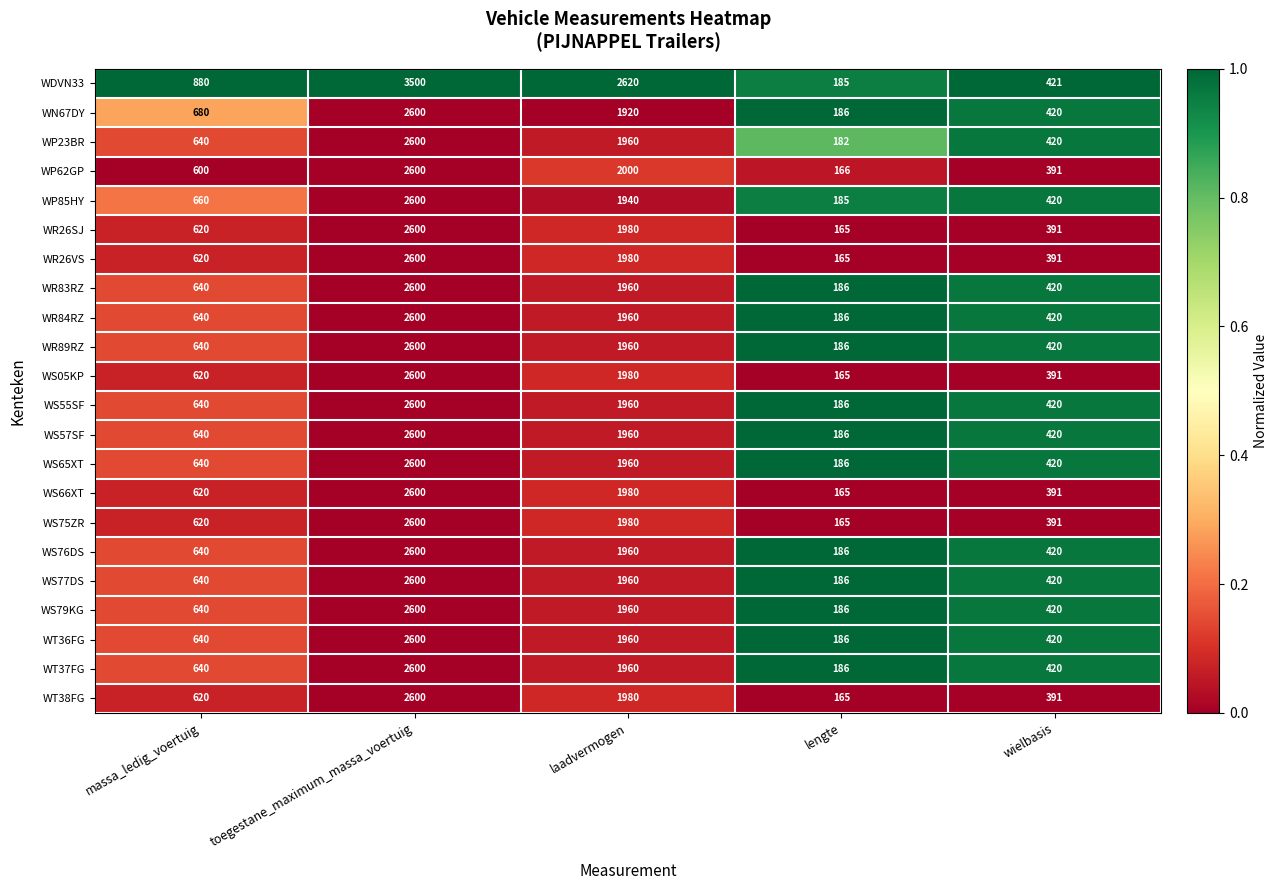

What is the sum of the WT38FG values at massa_ledig_voertuig and toegestane_maximum_massa_voertuig?

3220